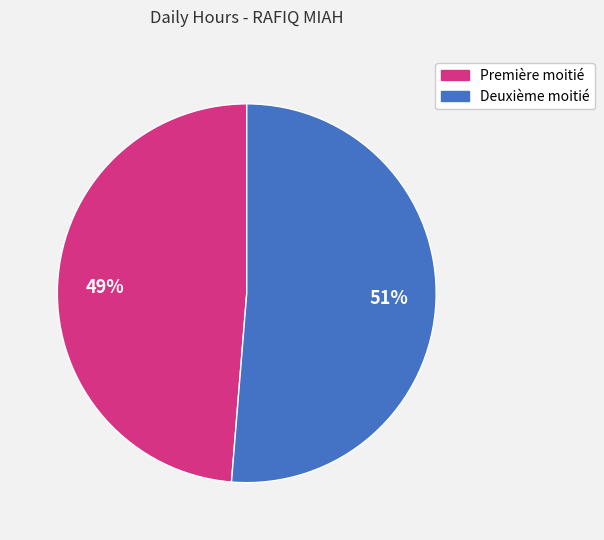

To the nearest percent, what is the average slice percentage?

50%